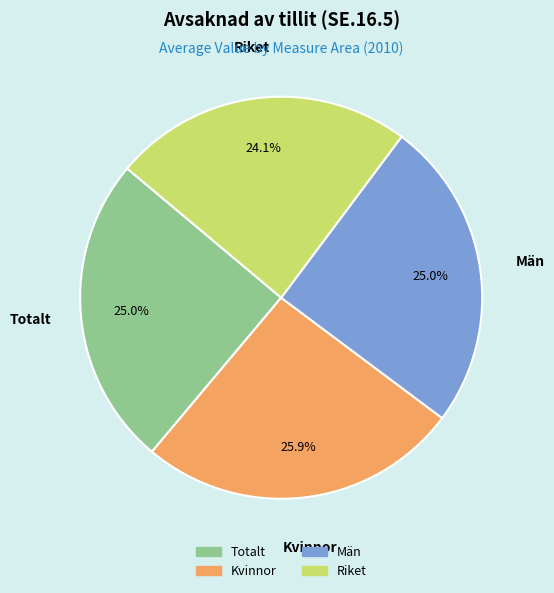

Do Totalt and Riket together represent more than half of the pie?

No